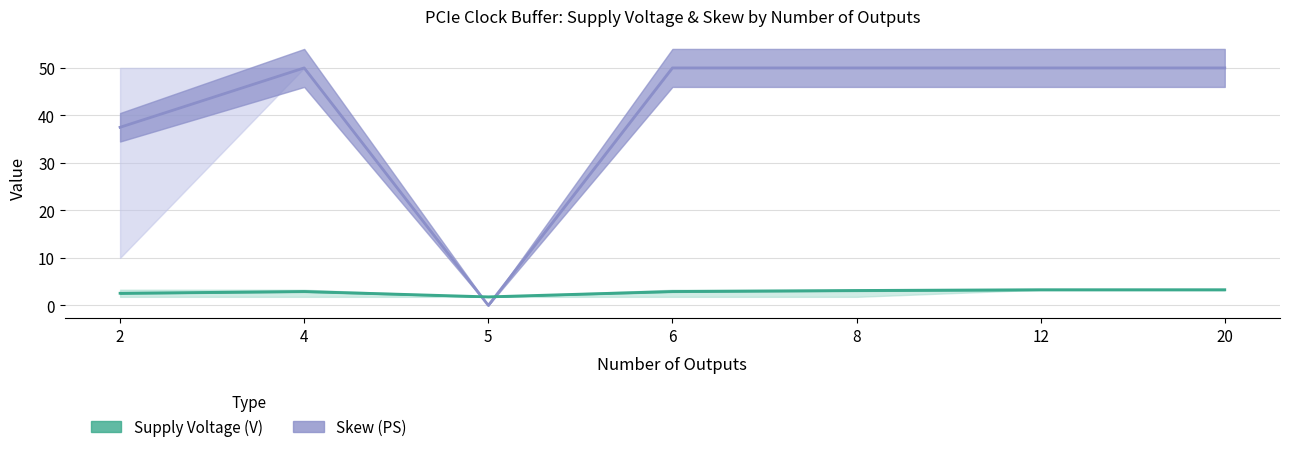

At which category is the sum across all series the highest?

12